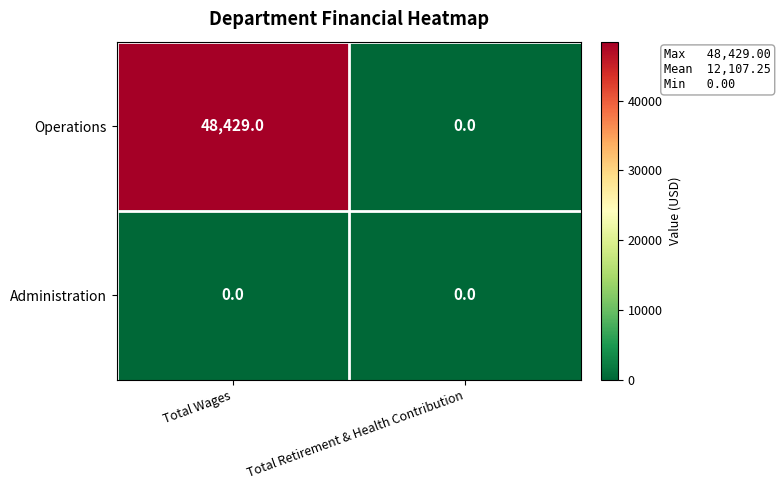

Where is Operations nearest to the value 24214?

Total Retirement & Health Contribution